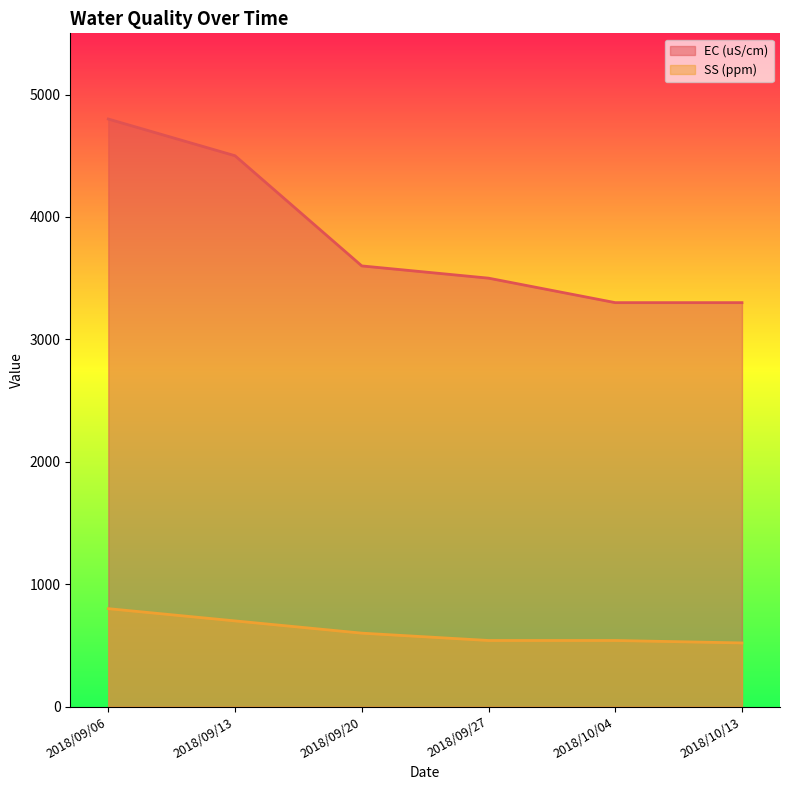

What is the average value of the SS (ppm) series?

617